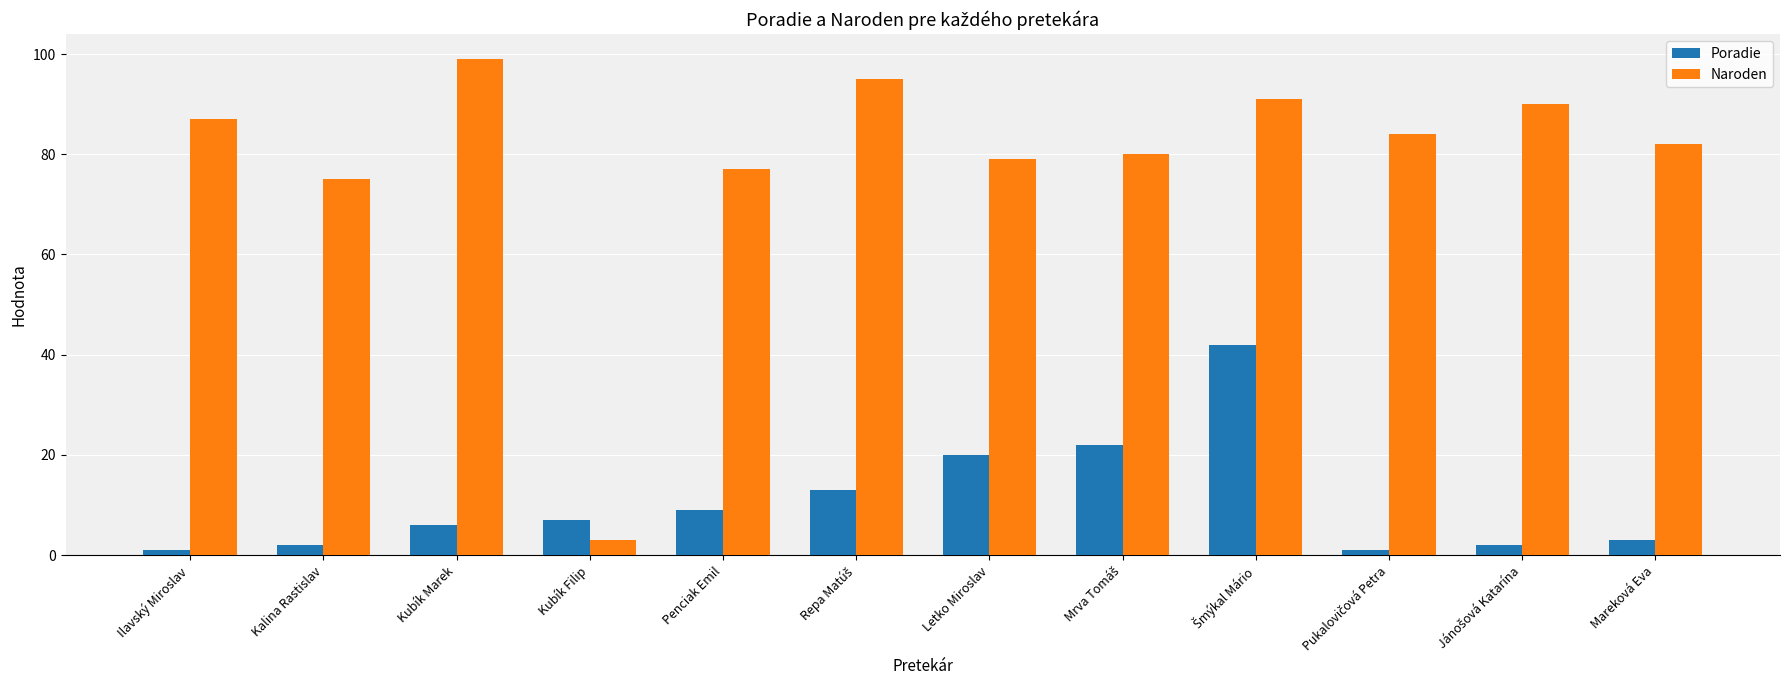

What is the spread (max minus min) of values at Mareková Eva?

79